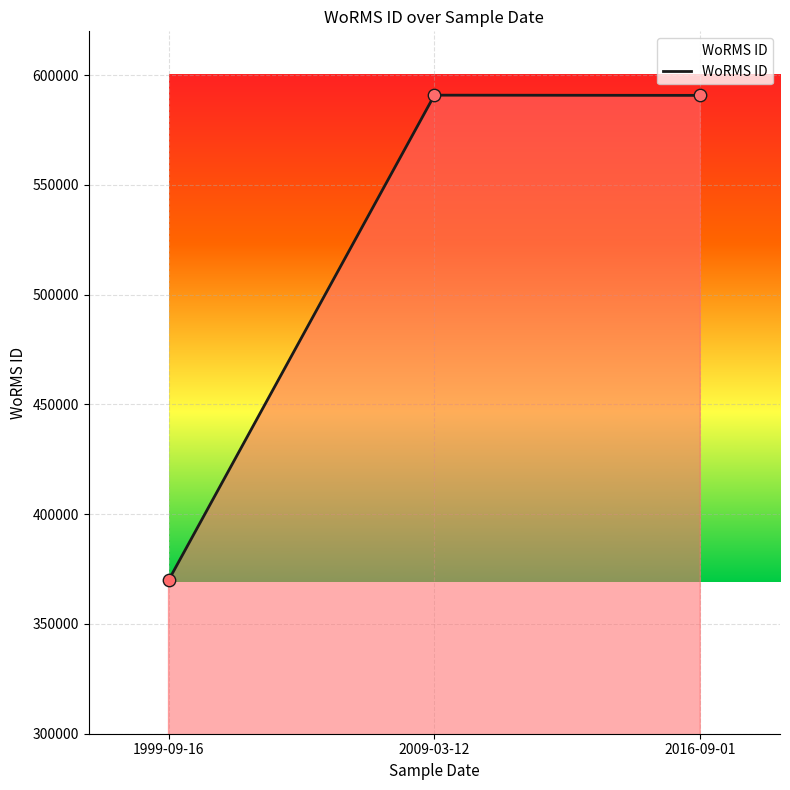

Which has a higher value, 2009-03-12 or 1999-09-16?

2009-03-12